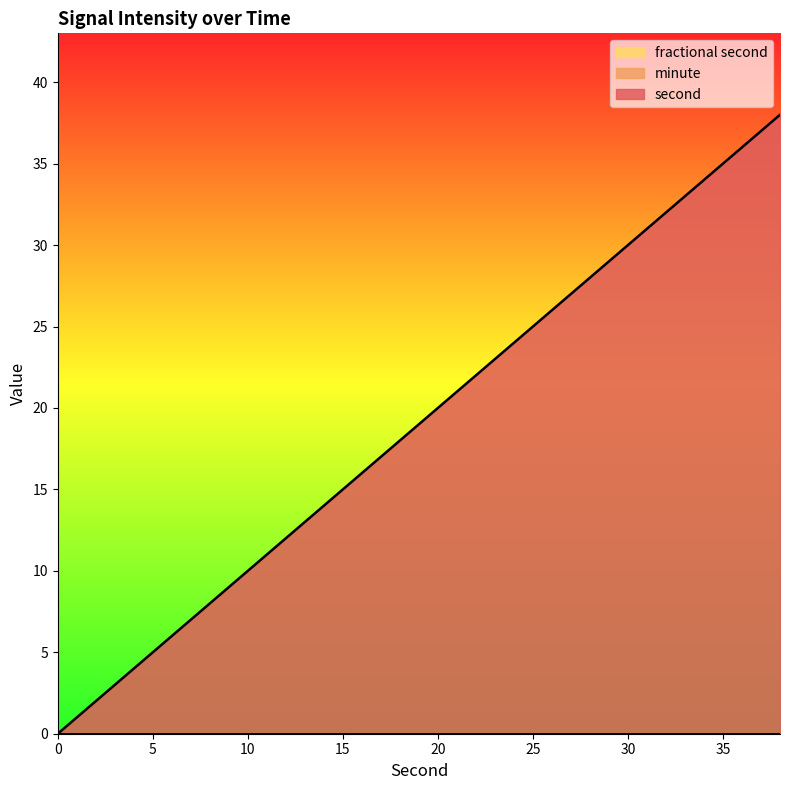

Reading left to right, what are all the values shown in this chart?

second: 0	2	4	6	8	10	12	14	16	18	20	22	24	26	28	30	32	34	36	38
minute: 0	0	0	0	0	0	0	0	0	0	0	0	0	0	0	0	0	0	0	0
fractional second: 0	0	0	0	0	0	0	0	0	0	0	0	0	0	0	0	0	0	0	0